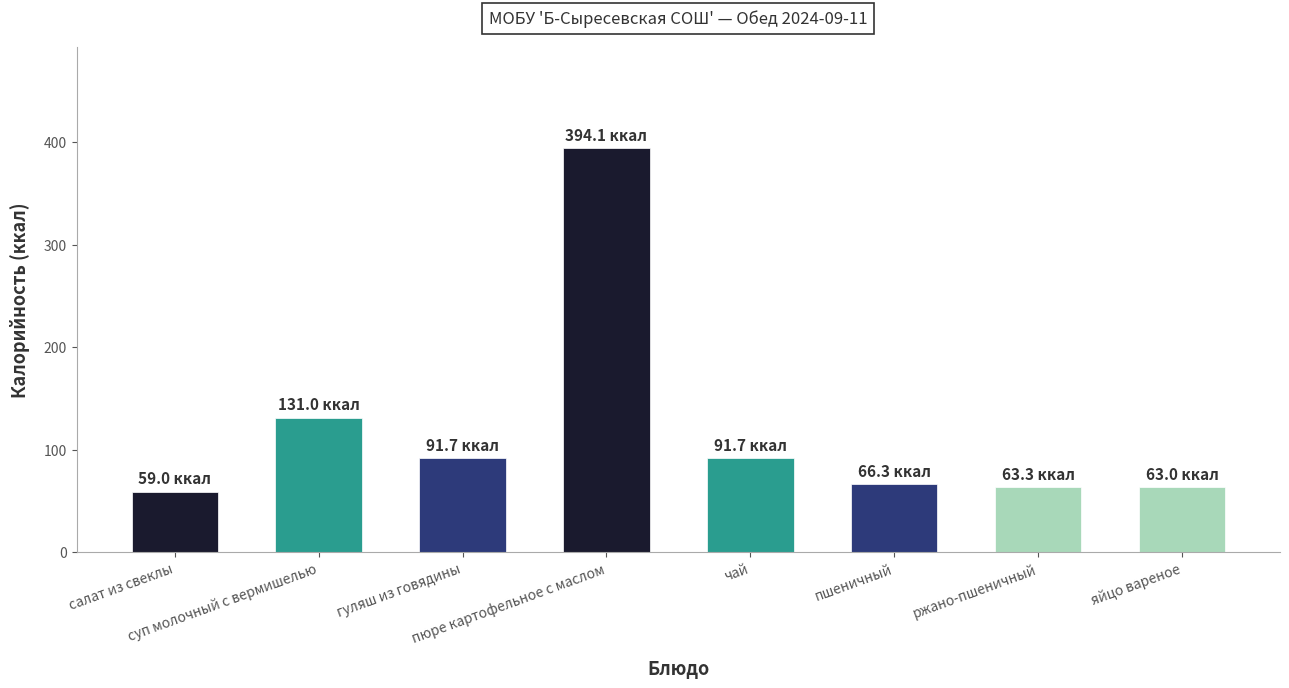

Are the bars grouped side by side (vs. stacked)?

No